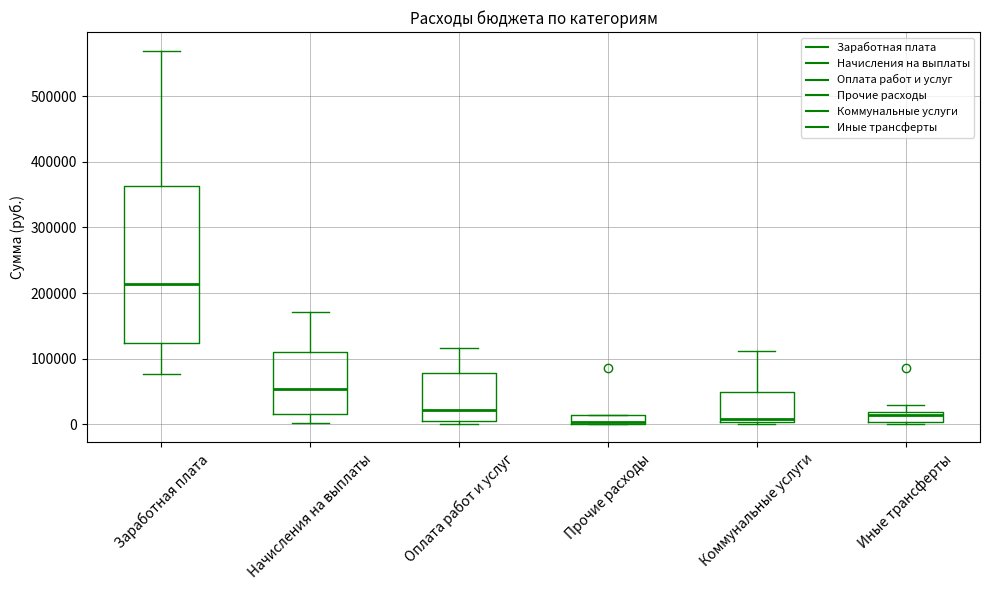

Comparing the boxes themselves (not the whiskers), which one is the tallest?

Заработная плата